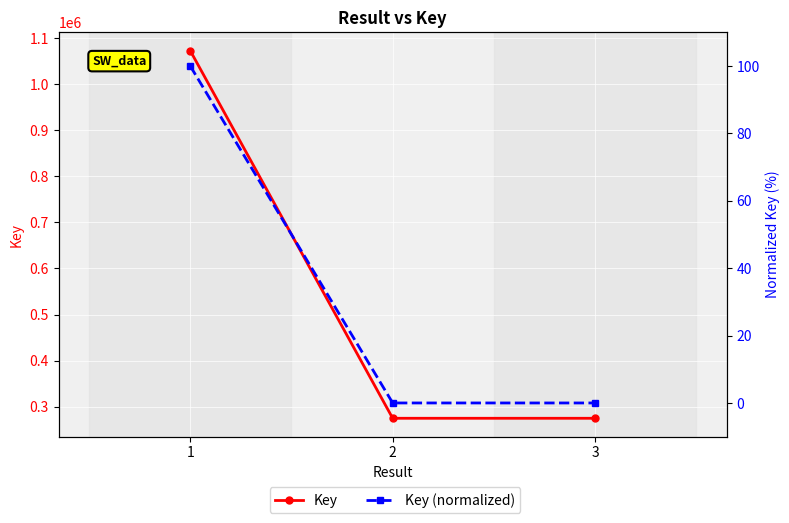

Which label corresponds to the largest value in the chart?

1